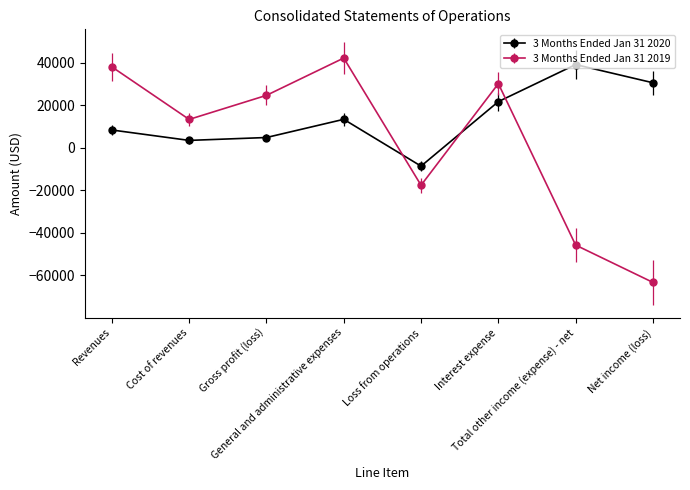

At which category does 3 Months Ended Jan 31 2020 reach its first local peak?

General and administrative expenses